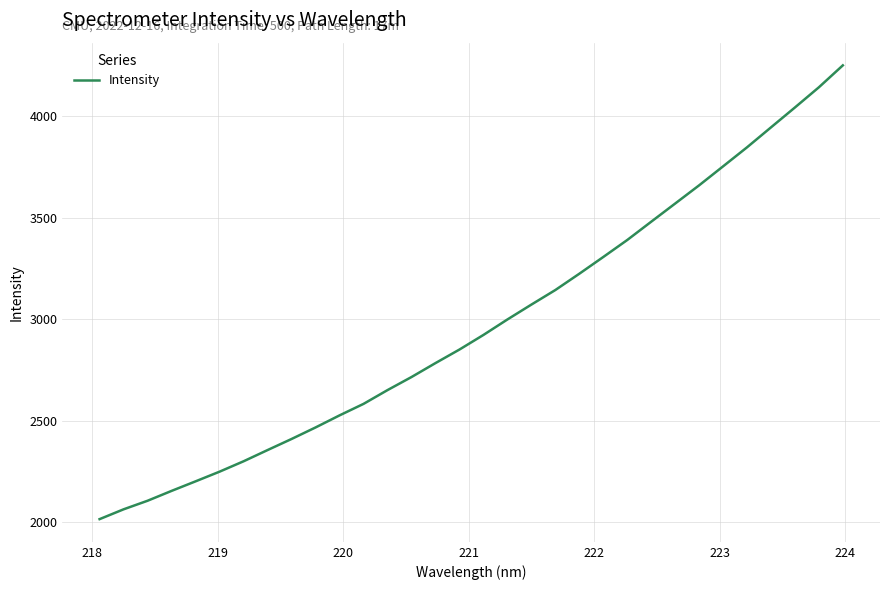

What is the maximum value shown in the chart?

4250.1